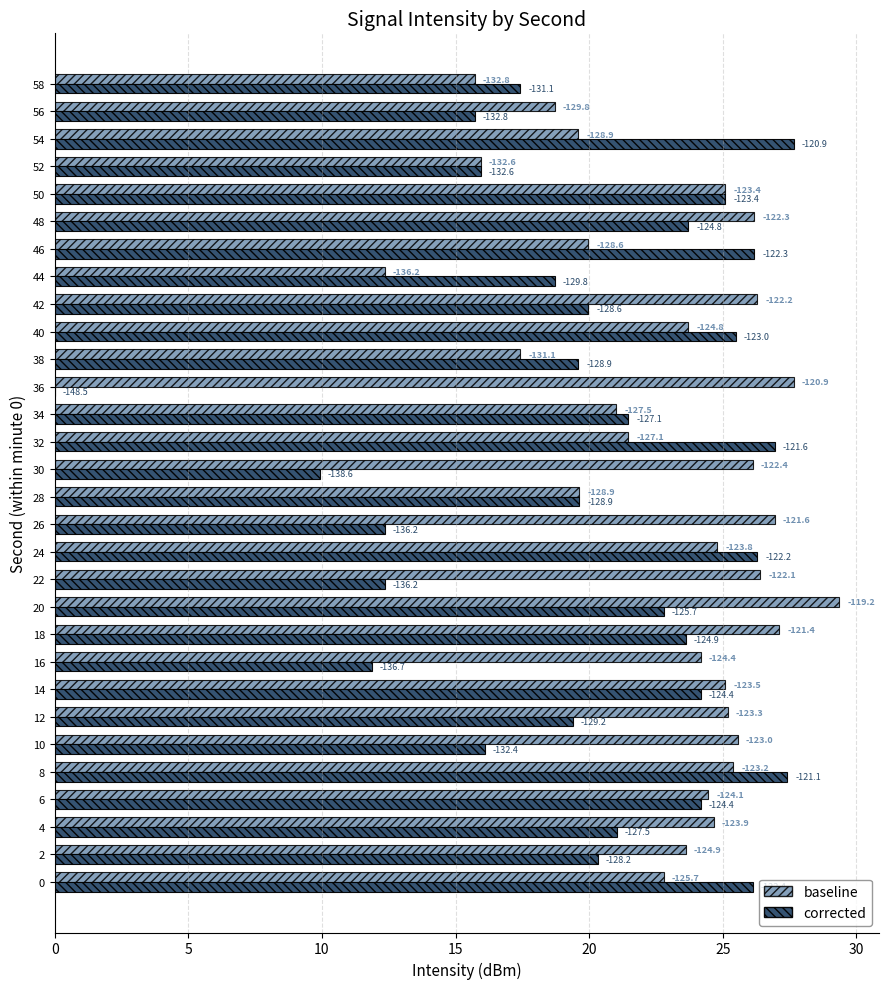

What are all the series names shown in the legend?

baseline, corrected